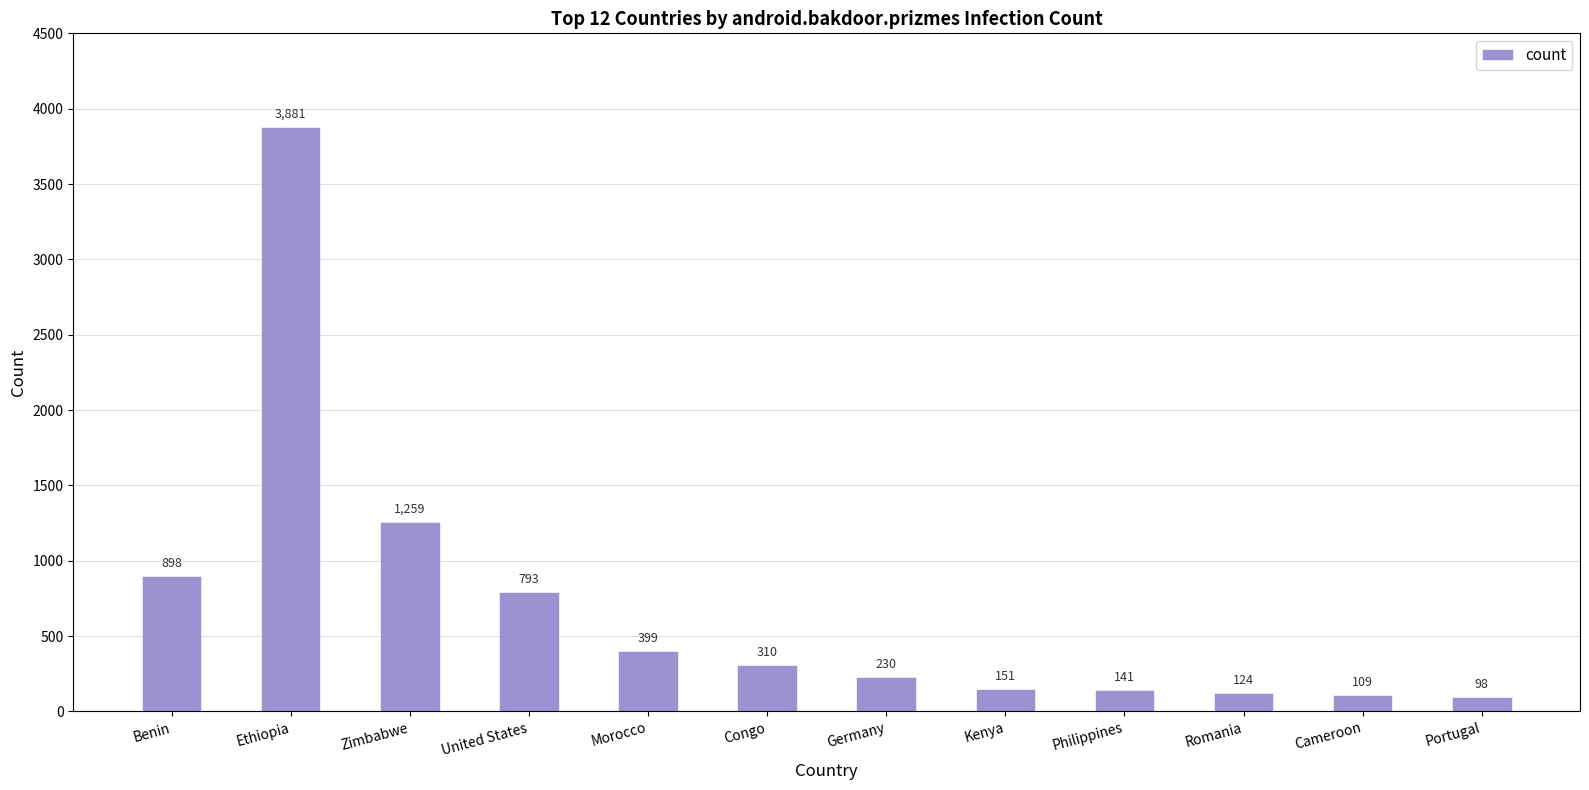

True or false: the data shows 898 at Benin.

True